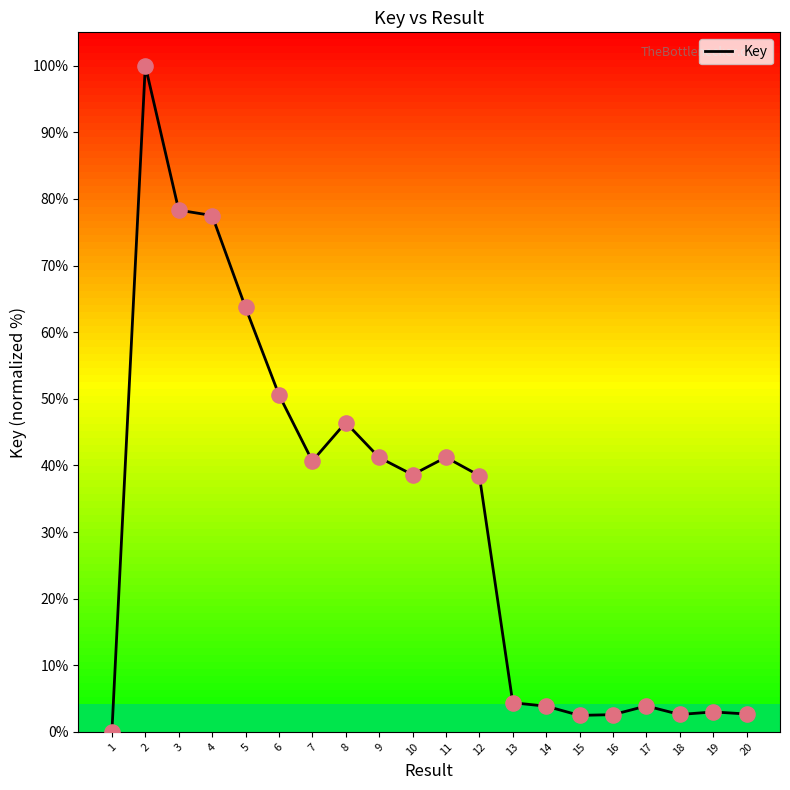

Which has a higher value, 14 or 8?

8